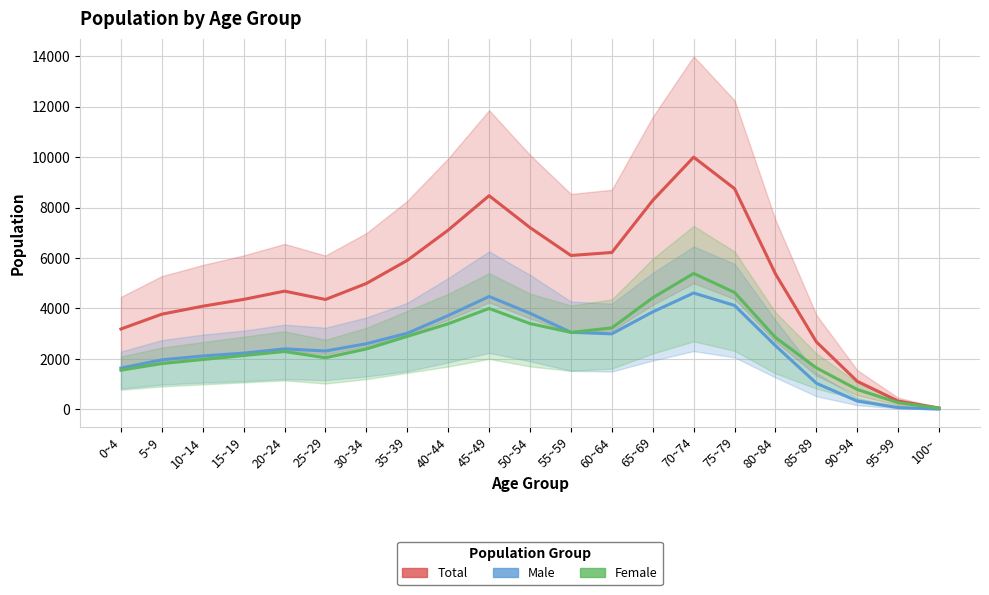

Which series changed the most between 20~24 and 55~59?

Total